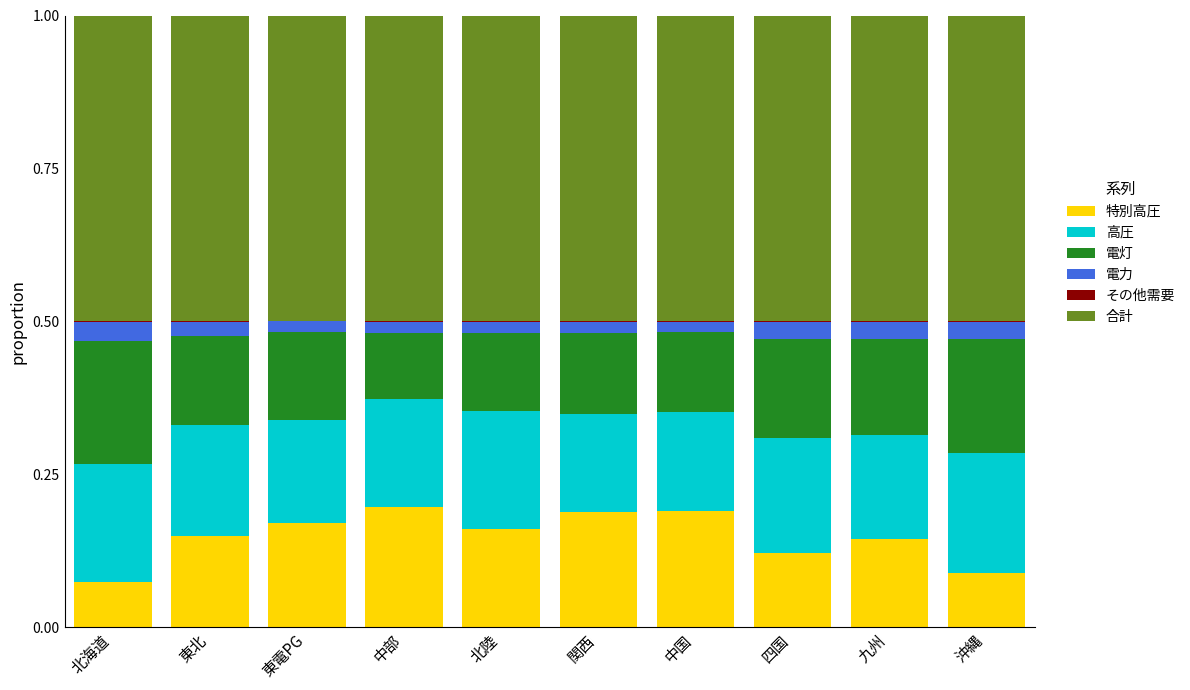

Are the bars grouped side by side (vs. stacked)?

No